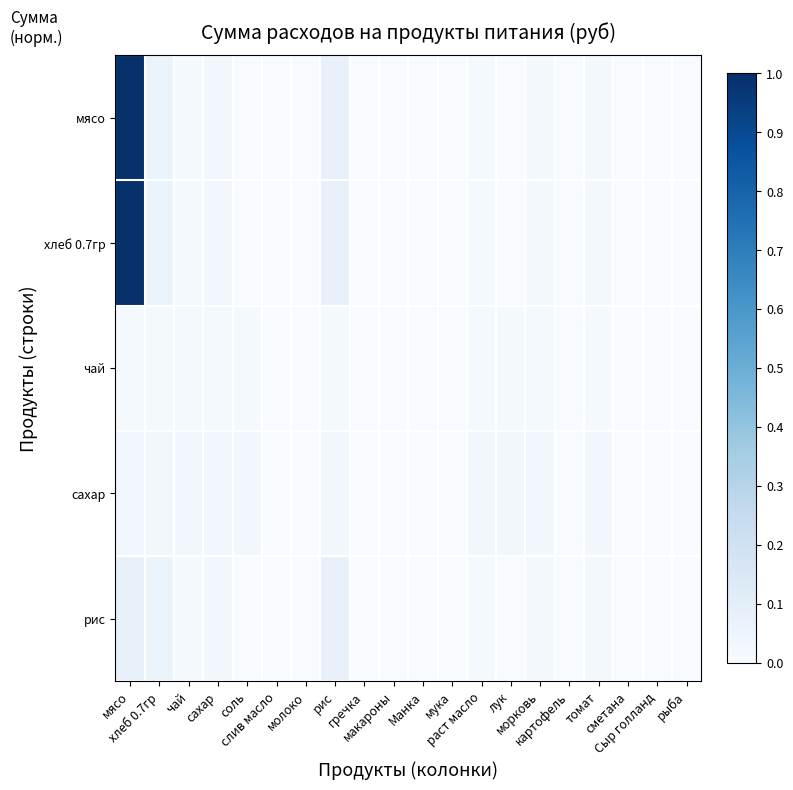

Reading right to left, what are all the values shown in this chart?

мясо: рыба=0.0	Сыр голланд=0.0	сметана=0.0	томат=0.0	картофель=0.0	морковь=0.0	лук=0.0	раст масло=0.0	мука=0.0	Манка=0.0	макароны=0.0	гречка=0.0	рис=0.1	молоко=0.0	слив масло=0.0	соль=0.0	сахар=0.0	чай=0.0	хлеб 0.7гр=0.1	мясо=1.0
хлеб 0.7гр: рыба=0.0	Сыр голланд=0.0	сметана=0.0	томат=0.0	картофель=0.0	морковь=0.0	лук=0.0	раст масло=0.0	мука=0.0	Манка=0.0	макароны=0.0	гречка=0.0	рис=0.1	молоко=0.0	слив масло=0.0	соль=0.0	сахар=0.0	чай=0.0	хлеб 0.7гр=0.1	мясо=1.0
чай: рыба=0.0	Сыр голланд=0.0	сметана=0.0	томат=0.0	картофель=0.0	морковь=0.0	лук=0.0	раст масло=0.0	мука=0.0	Манка=0.0	макароны=0.0	гречка=0.0	рис=0.0	молоко=0.0	слив масло=0.0	соль=0.0	сахар=0.0	чай=0.0	хлеб 0.7гр=0.0	мясо=0.0
сахар: рыба=0.0	Сыр голланд=0.0	сметана=0.0	томат=0.0	картофель=0.0	морковь=0.0	лук=0.0	раст масло=0.0	мука=0.0	Манка=0.0	макароны=0.0	гречка=0.0	рис=0.0	молоко=0.0	слив масло=0.0	соль=0.0	сахар=0.0	чай=0.0	хлеб 0.7гр=0.0	мясо=0.0
рис: рыба=0.0	Сыр голланд=0.0	сметана=0.0	томат=0.0	картофель=0.0	морковь=0.0	лук=0.0	раст масло=0.0	мука=0.0	Манка=0.0	макароны=0.0	гречка=0.0	рис=0.1	молоко=0.0	слив масло=0.0	соль=0.0	сахар=0.0	чай=0.0	хлеб 0.7гр=0.1	мясо=0.1